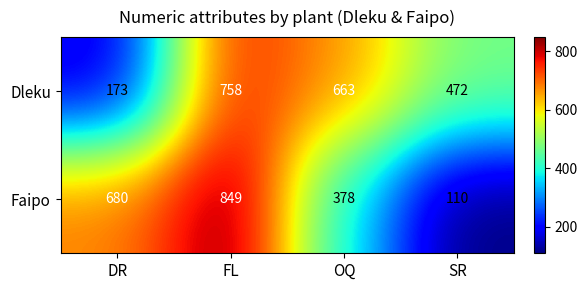

At how many categories does at least one series exceed 214?

4